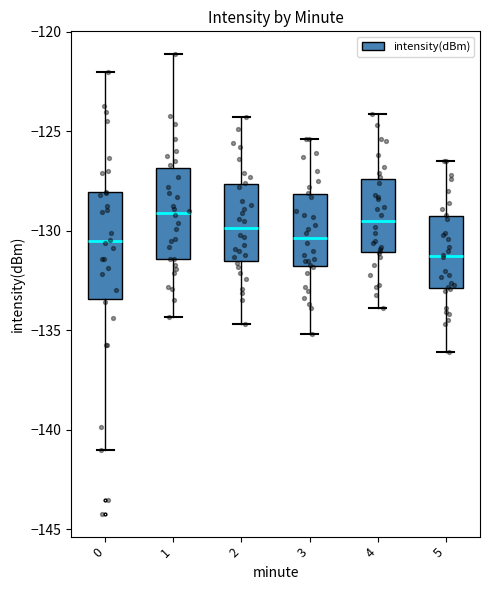

Where is the upper edge of the box at x = 3 on the y-axis? The values are not printed on the chart, so give them approximately, as read against the axis.

-128.0